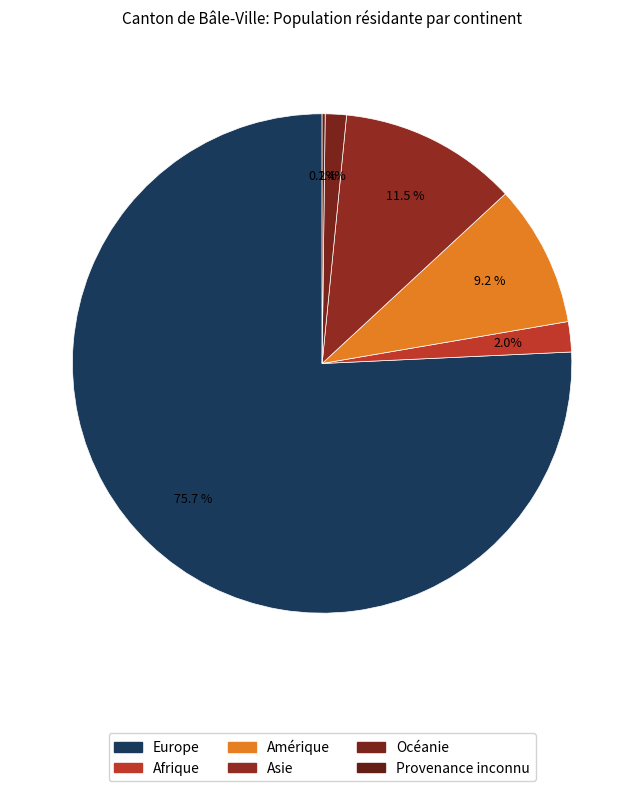

How many slices are in this pie chart?

6